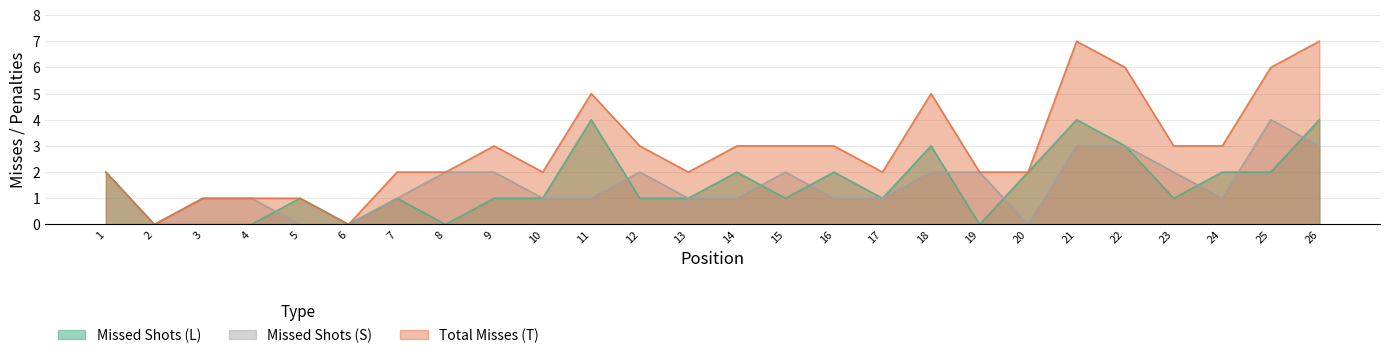

At which category is the sum across all series the highest?

21